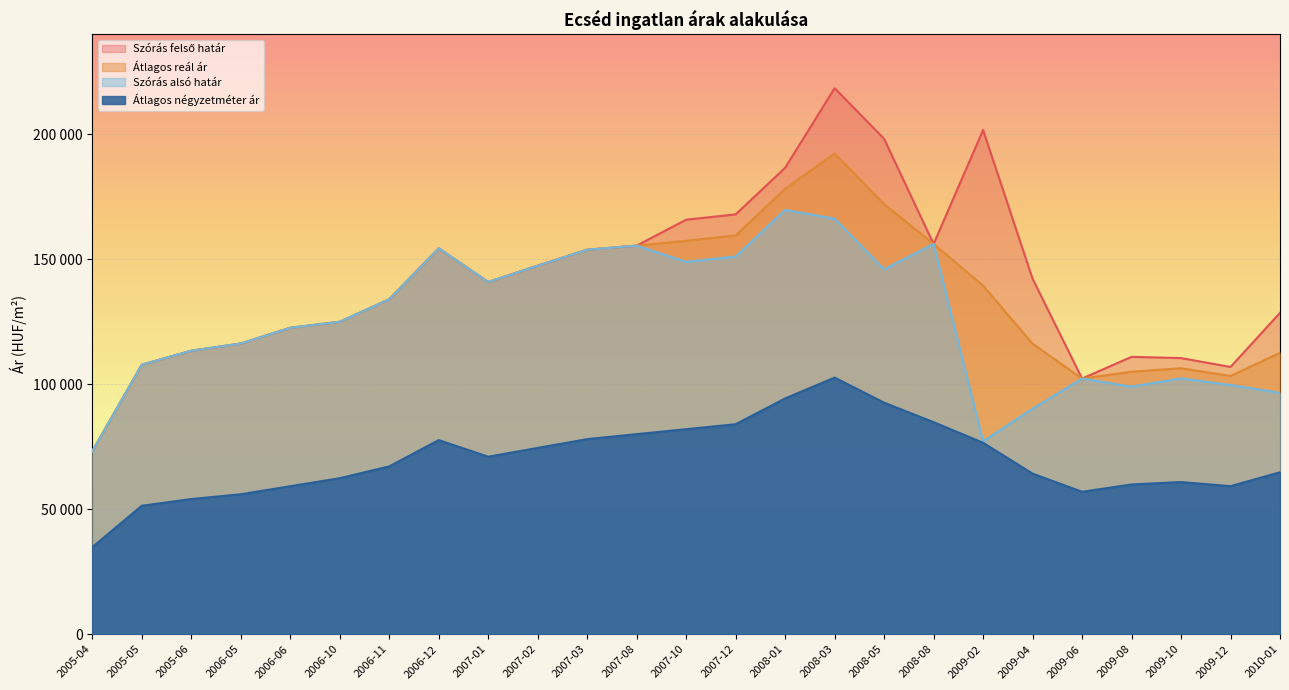

Where is Szórás felső határ nearest to the value 145853?

2007-02